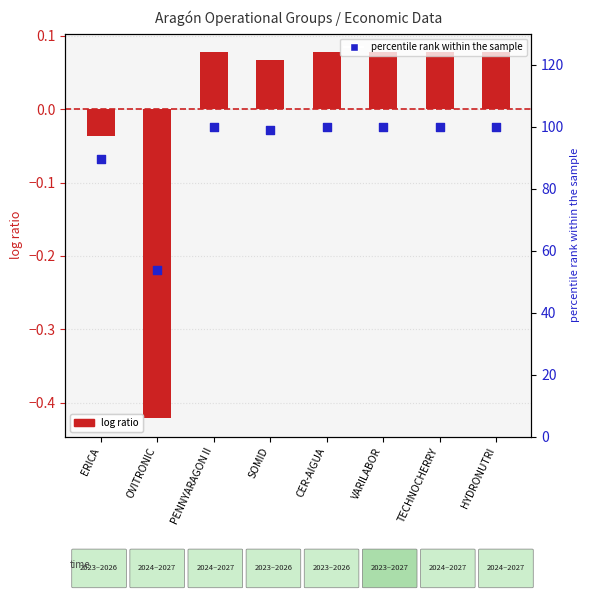

Which series has the largest total across all categories?

percentile rank within the sample